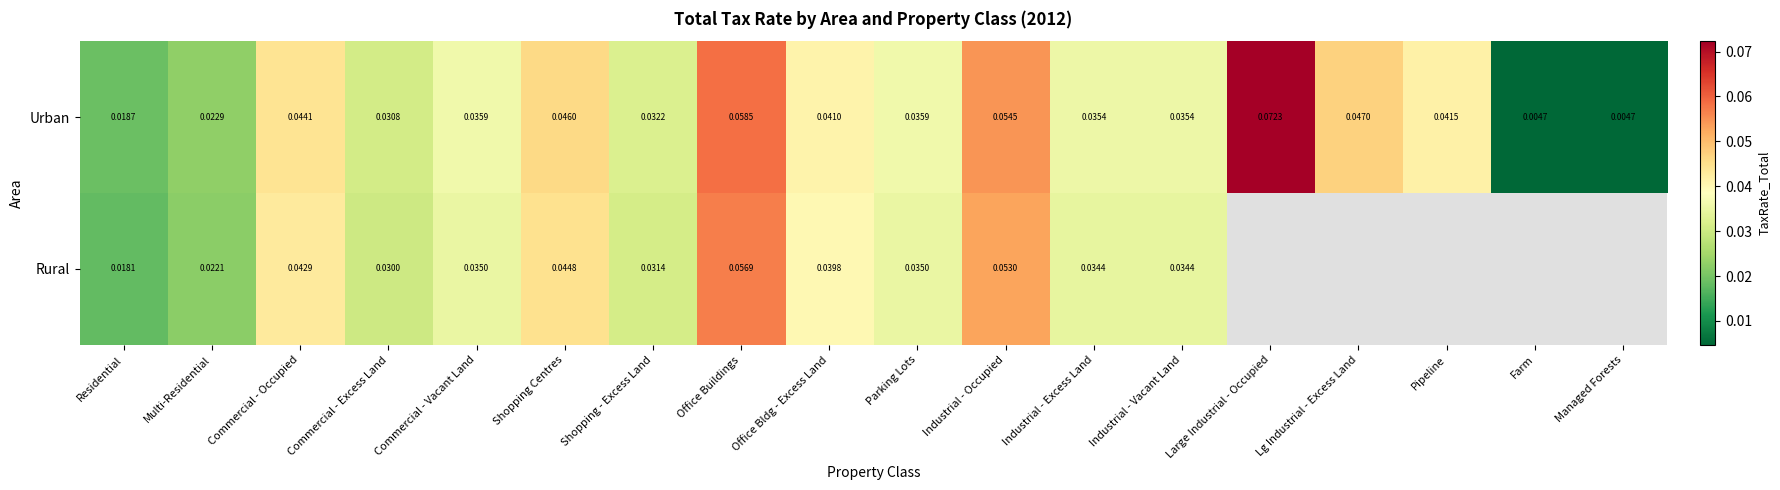

Is the value of Urban at Lg Industrial - Excess Land greater than the value of Rural at Shopping Centres?

Yes